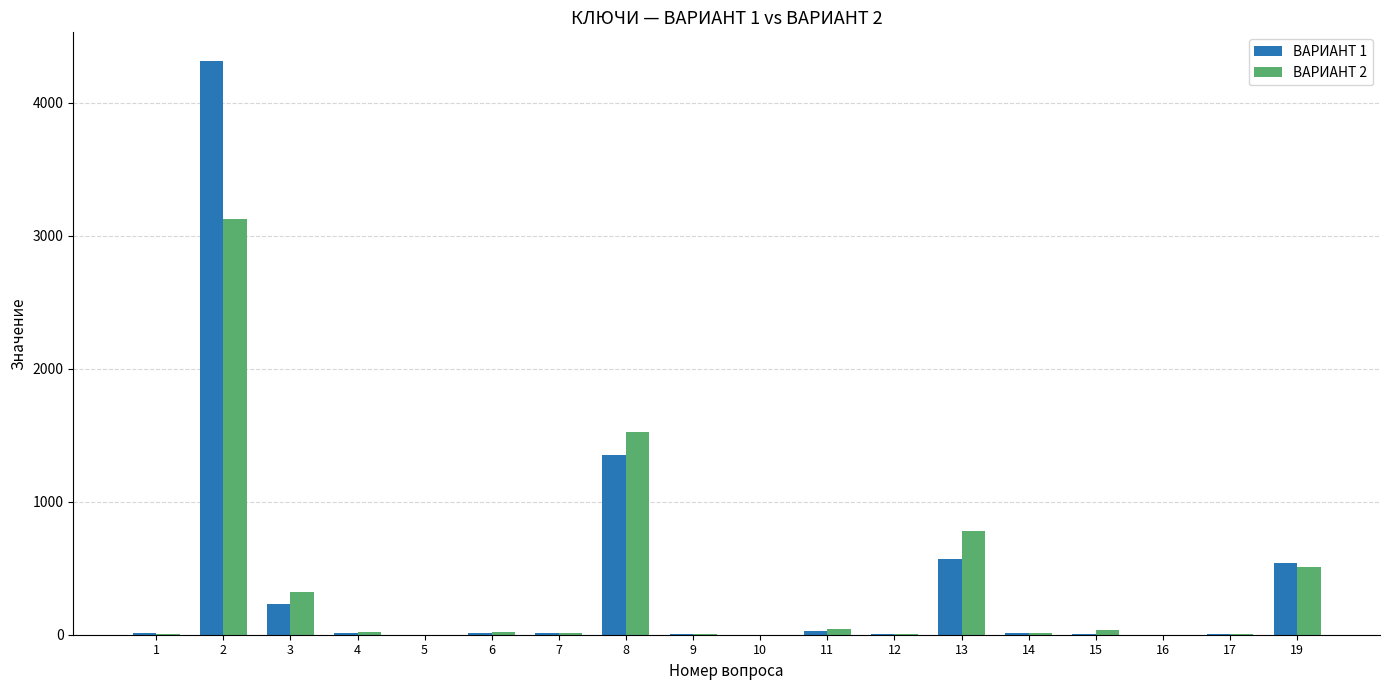

What is the sum of all ВАРИАНТ 2 values?

6432.9